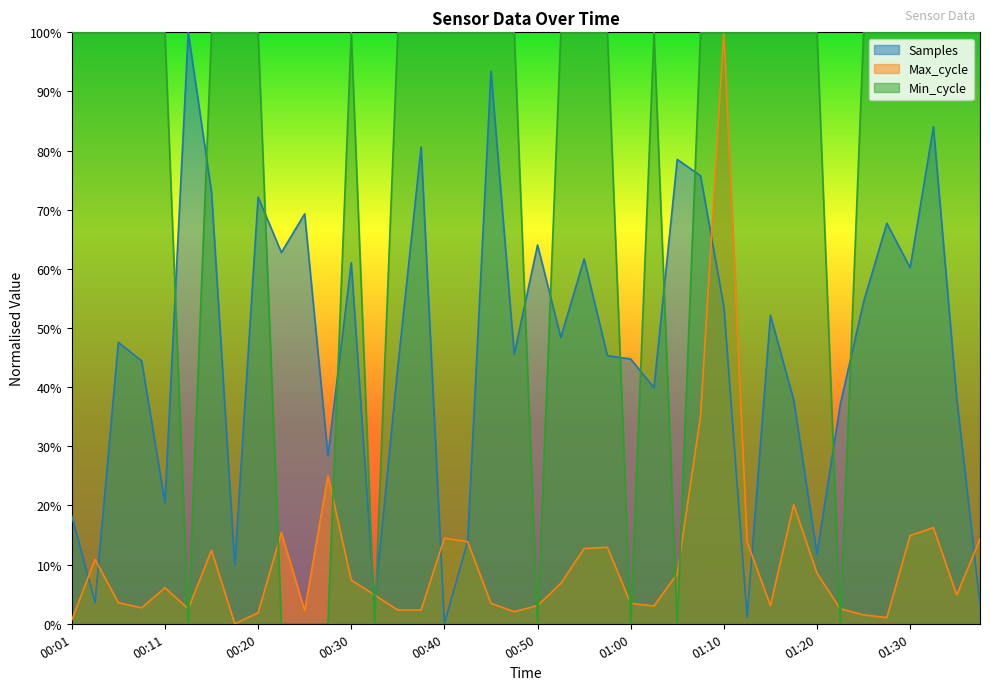

Rank the series by their average value, from lowest to highest.

Max_cycle, Samples, Min_cycle